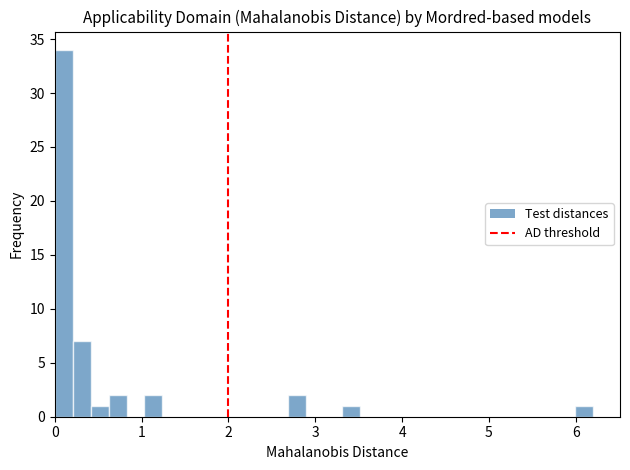

Around what value on the x-axis is the tallest bar? Give the approximate position of its centre, as read against the axis.

0.1